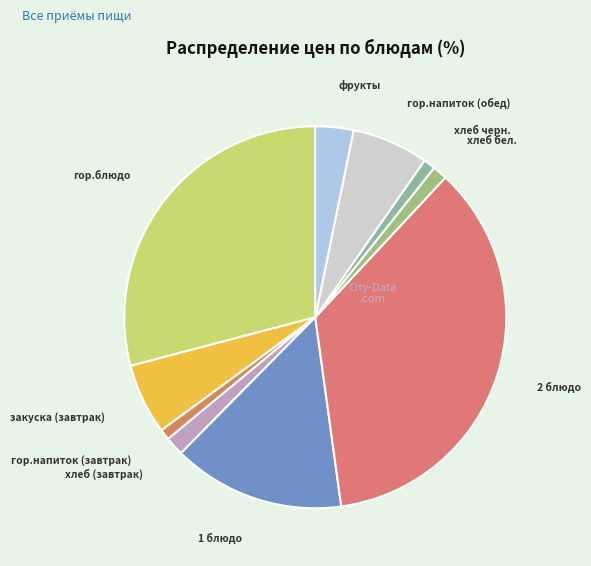

Which has a higher value, фрукты or гор.напиток (обед)?

гор.напиток (обед)